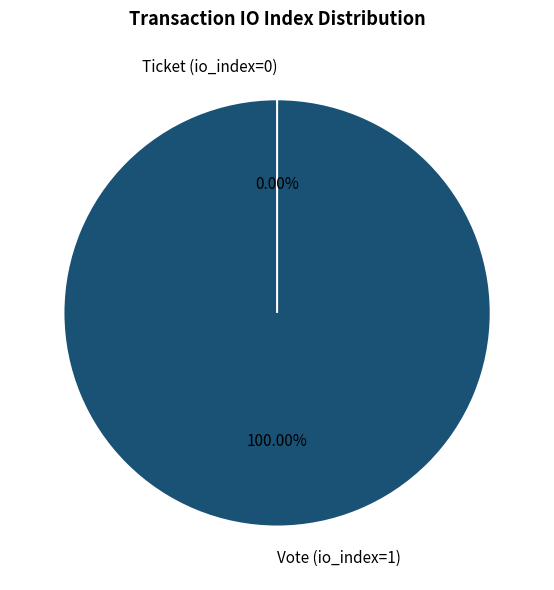

Rank the categories by value from lowest to highest.

Ticket (io_index=0), Vote (io_index=1)